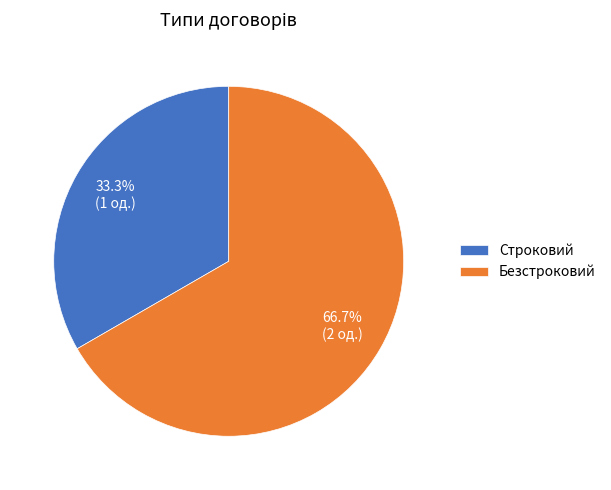

To the nearest percent, what is the combined percentage of Безстроковий and Строковий?

100%